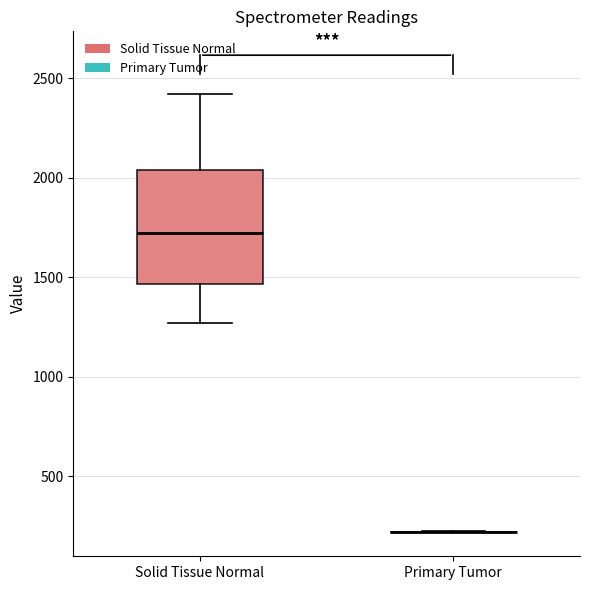

Which box is the tallest, from its lower edge to its upper edge?

Solid Tissue Normal